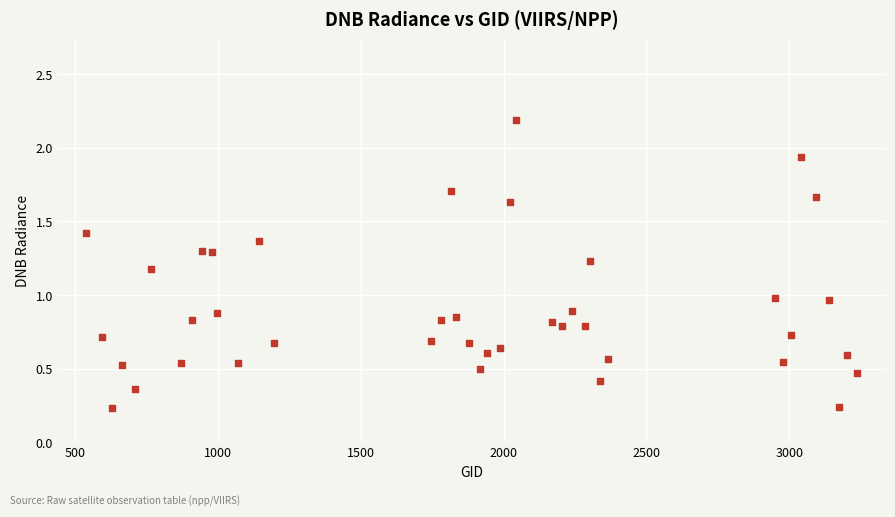

What is the range of X values (max minus min)?

2700.0